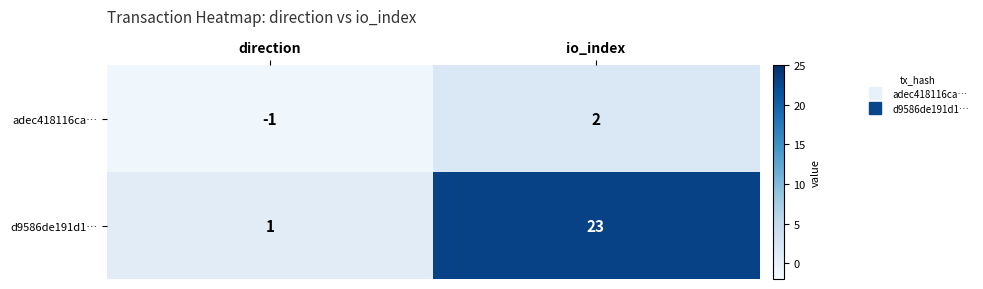

Where is d9586de191d1… nearest to the value 12?

direction